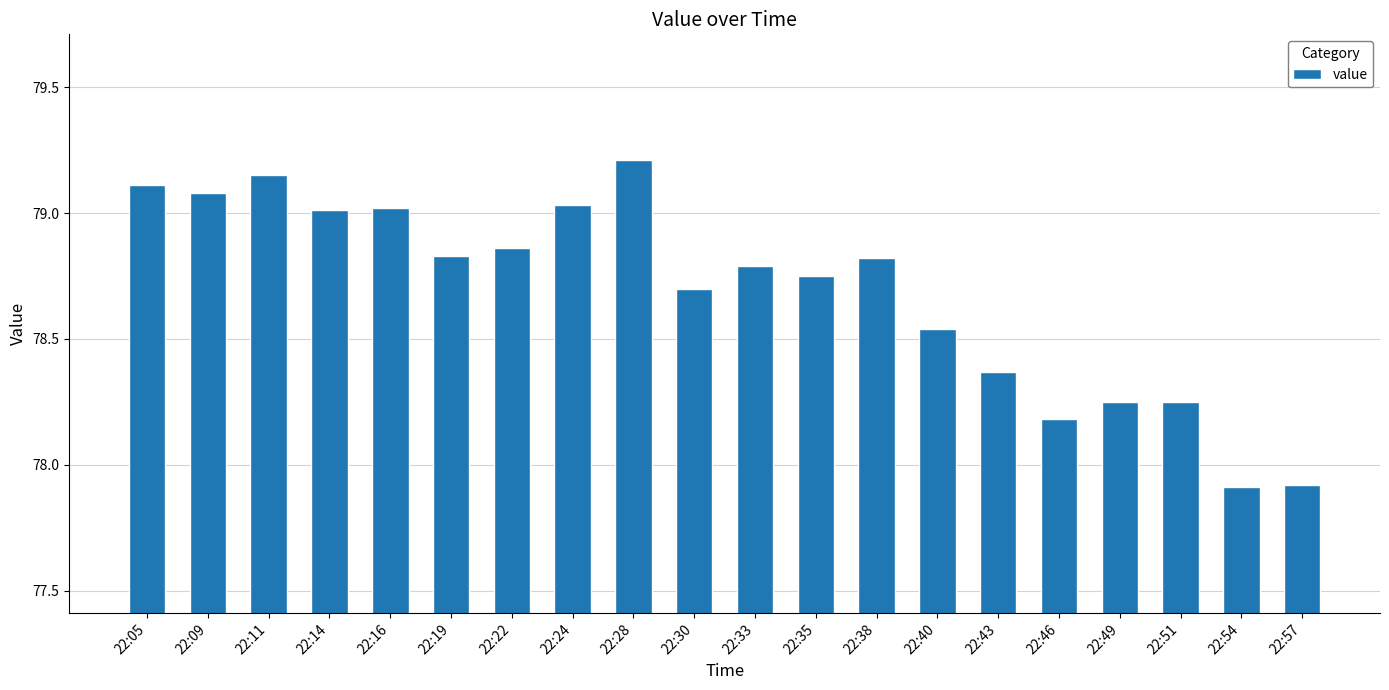

Which has a higher value, 22:54 or 22:51?

22:51